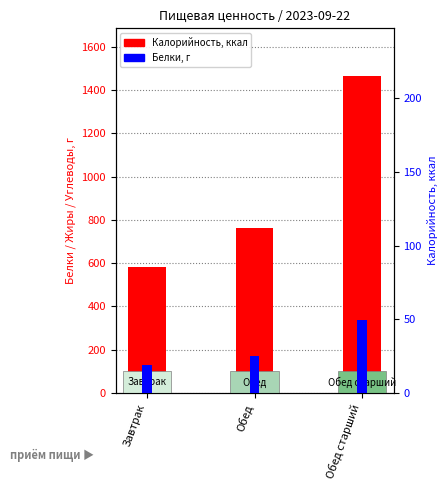

Which series changed the most between Обед and Обед старший?

Калорийность, ккал